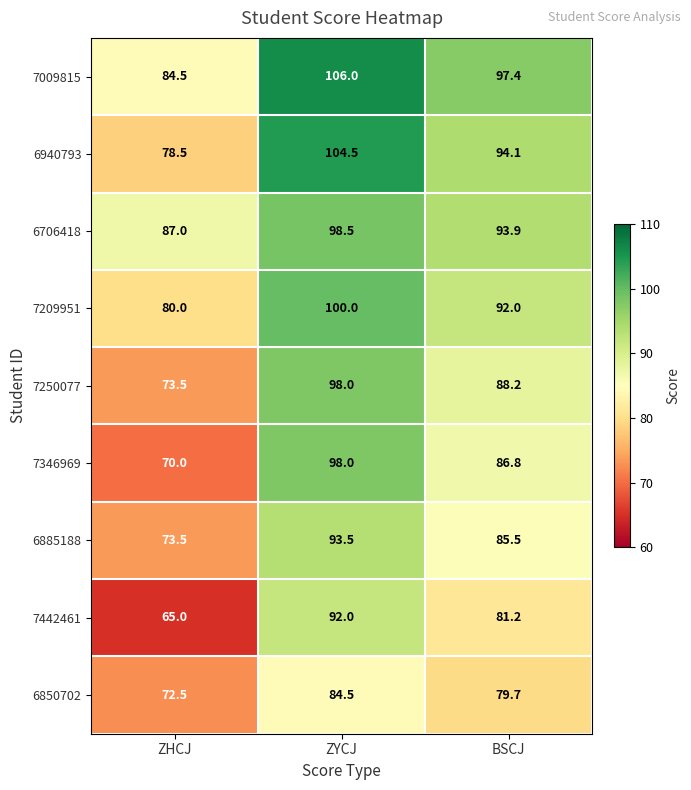

At BSCJ, list the series in order from smallest to largest.

6850702, 7442461, 6885188, 7346969, 7250077, 7209951, 6706418, 6940793, 7009815